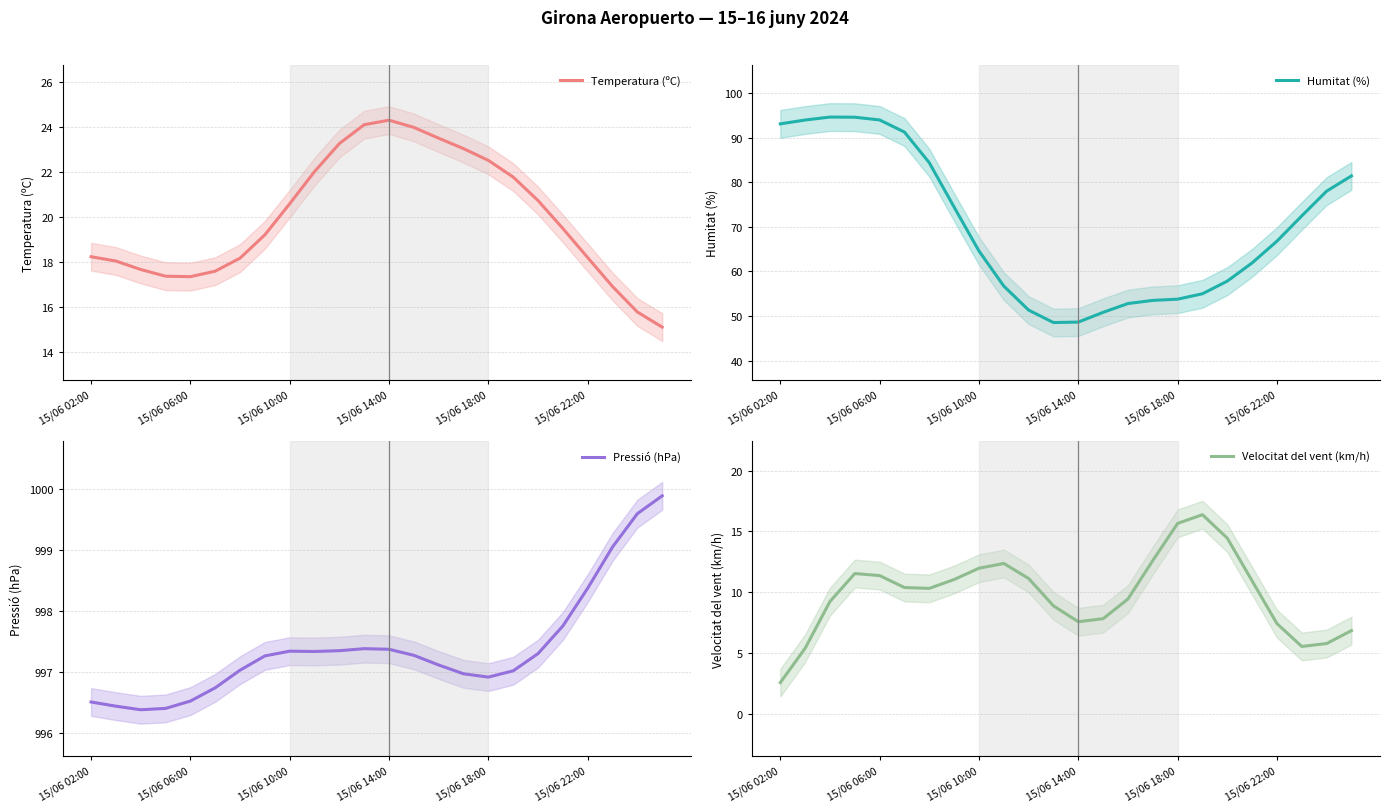

True or false: Temperatura (ºC) has a value of 22.5 at 15/06 18:00.

True